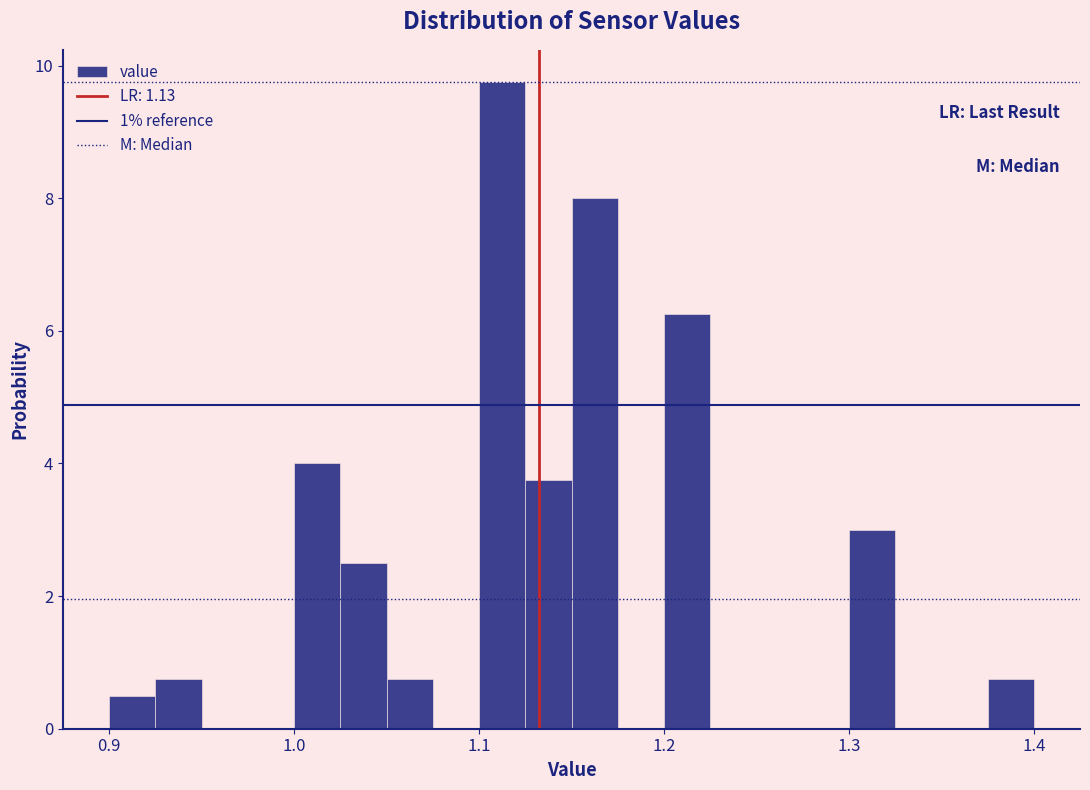

Around what value on the x-axis is the tallest bar? Give the approximate position of its centre, as read against the axis.

1.11